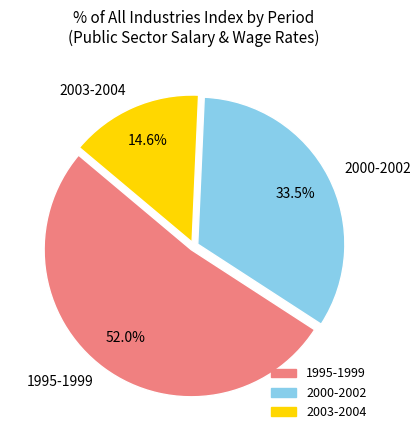

Does 1995-1999 account for over 50% of the chart?

Yes